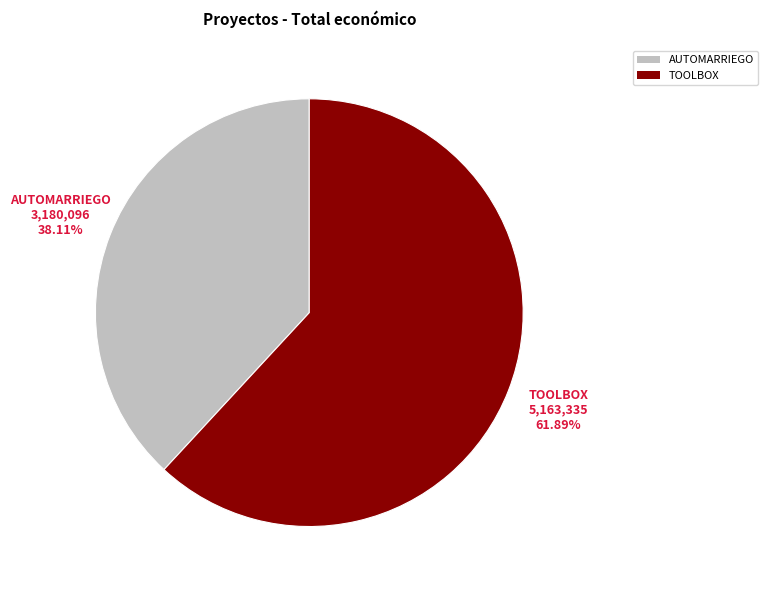

Is it true that AUTOMARRIEGO is 38% of the pie?

True